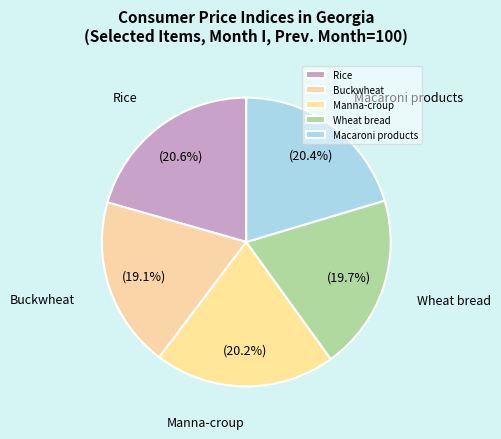

How many slices are in this pie chart?

5